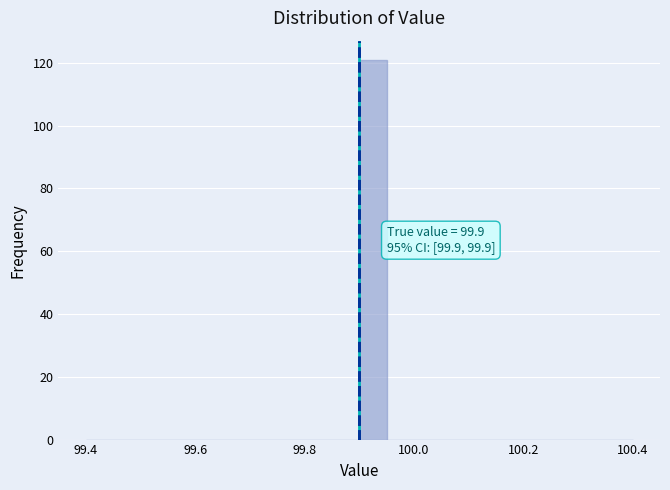

Around what value on the x-axis is the tallest bar? Give the approximate position of its centre, as read against the axis.

99.92